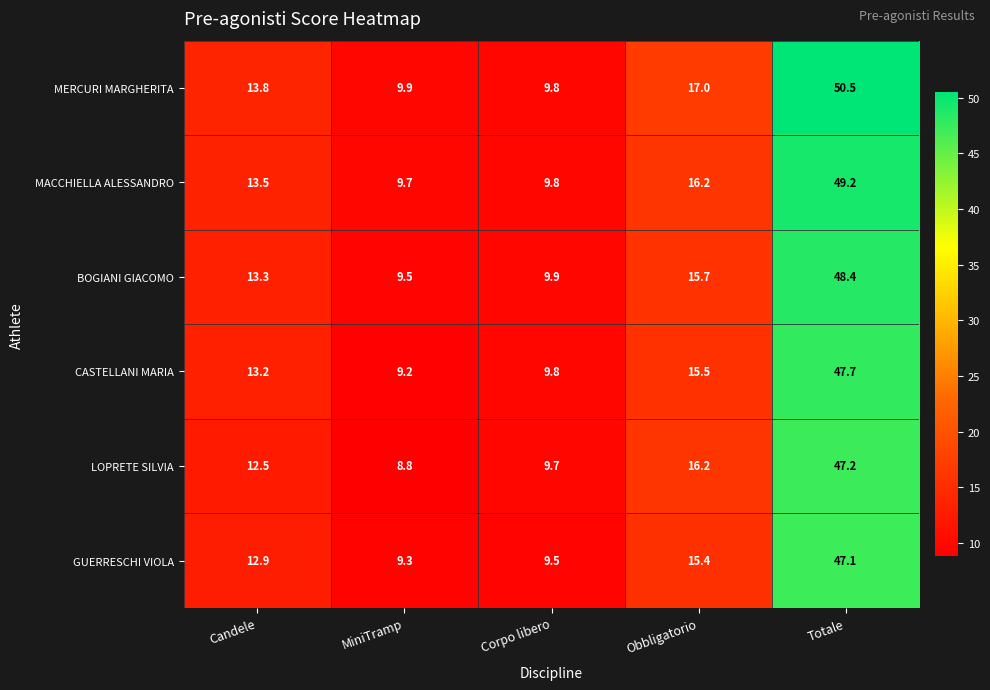

What is the sum of the BOGIANI GIACOMO values at Corpo libero and Obbligatorio?

25.6